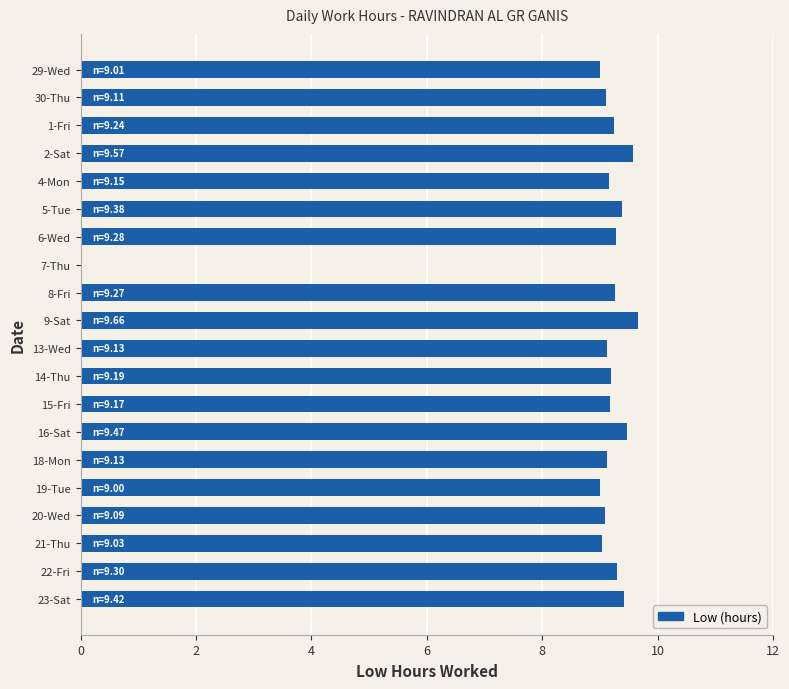

The chart shows a value of 9.1 at 20-Wed. True or false?

True